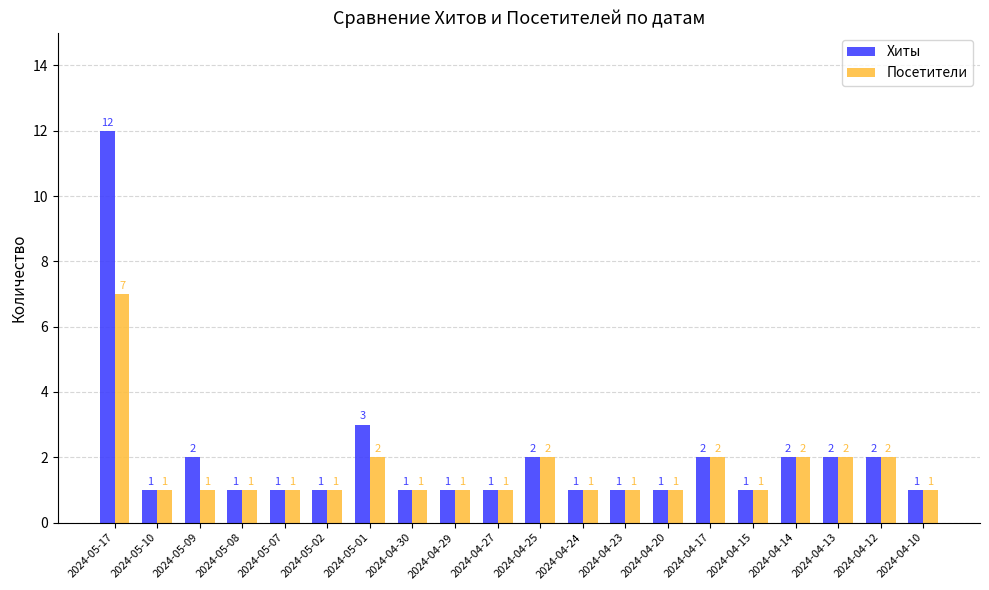

List the series in order of their peak value, lowest first.

Посетители, Хиты